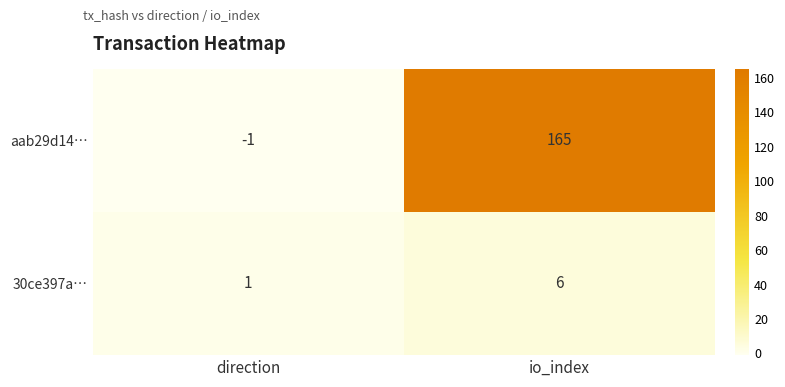

The value of 30ce397a… at direction is 1. True or false?

True